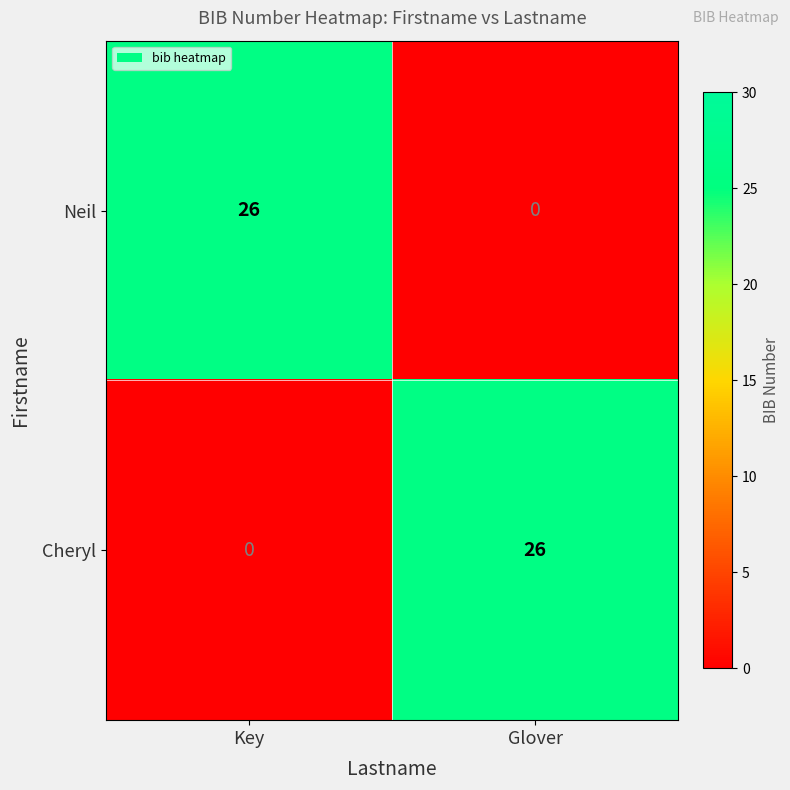

Read the Neil value at Key.

26